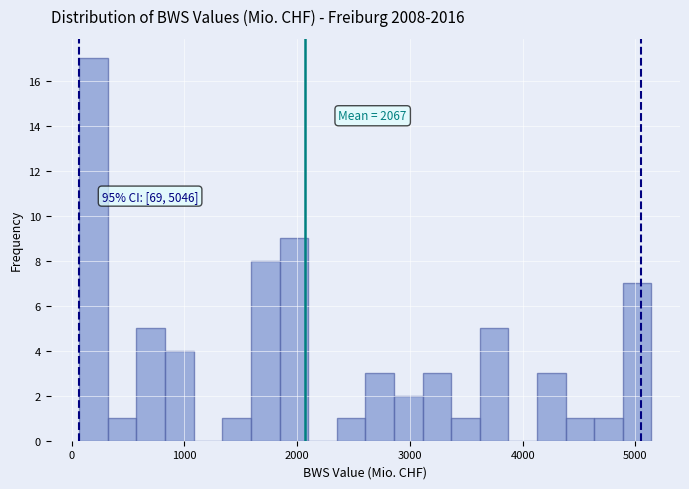

Read against the x-axis, roughly where is the centre of the tallest bar?

200